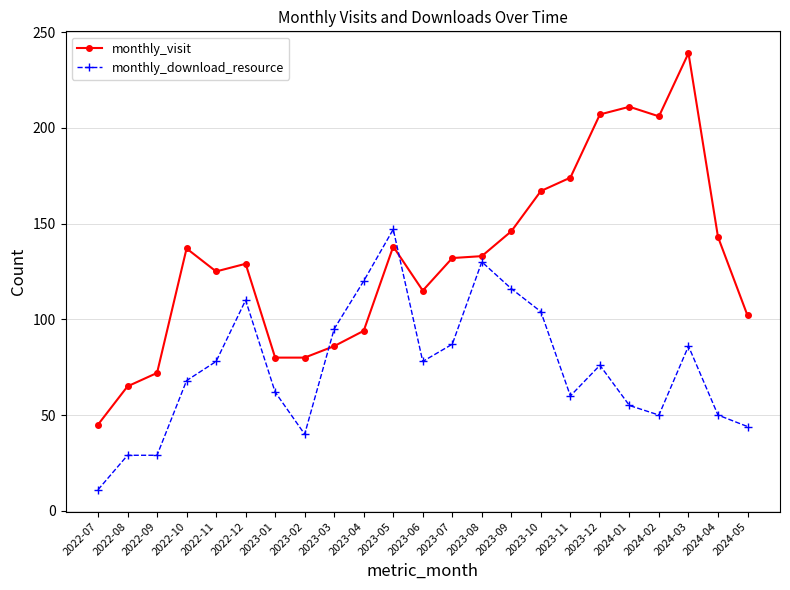

What is the difference between the highest and lowest values at 2023-05?

9